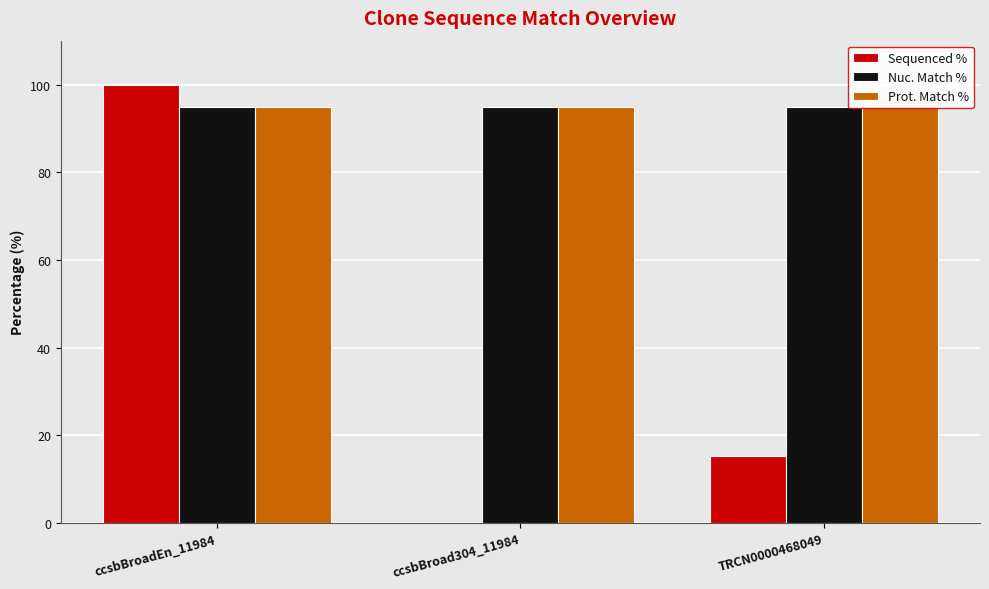

Reading left to right, list all the values displayed in this chart.

Sequenced %: ccsbBroadEn_11984=100.0	ccsbBroad304_11984=0.0	TRCN0000468049=15.2
Nuc. Match %: ccsbBroadEn_11984=94.8	ccsbBroad304_11984=94.8	TRCN0000468049=94.8
Prot. Match %: ccsbBroadEn_11984=94.8	ccsbBroad304_11984=94.8	TRCN0000468049=94.8